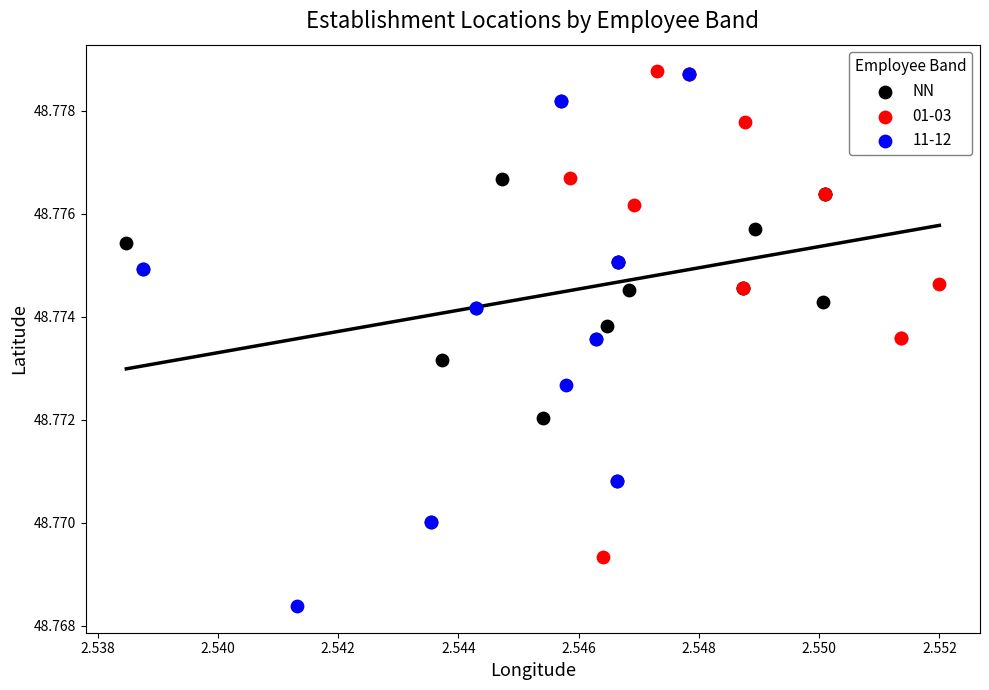

Which series has the widest spread of Y values?

11-12